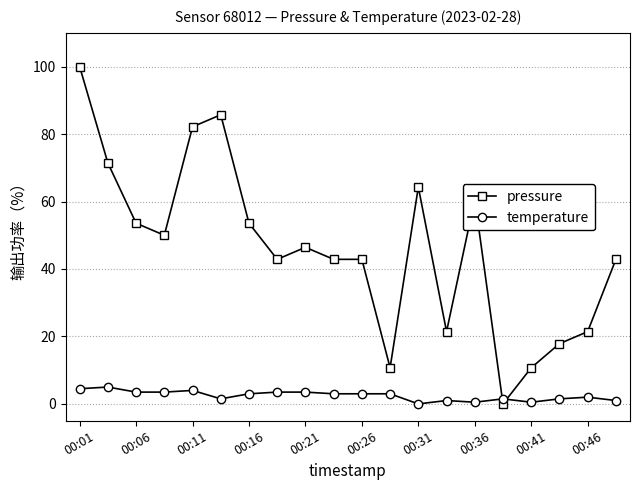

What is the value of the temperature point at the 5th from the left?

4.0